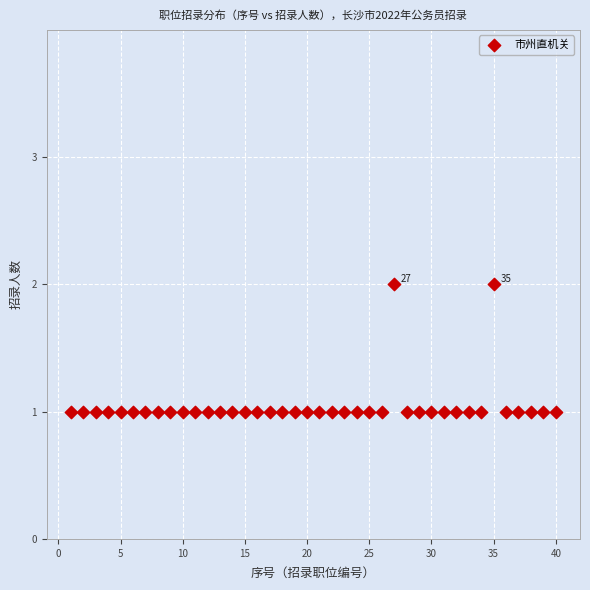

What is the range of X values (max minus min)?

39